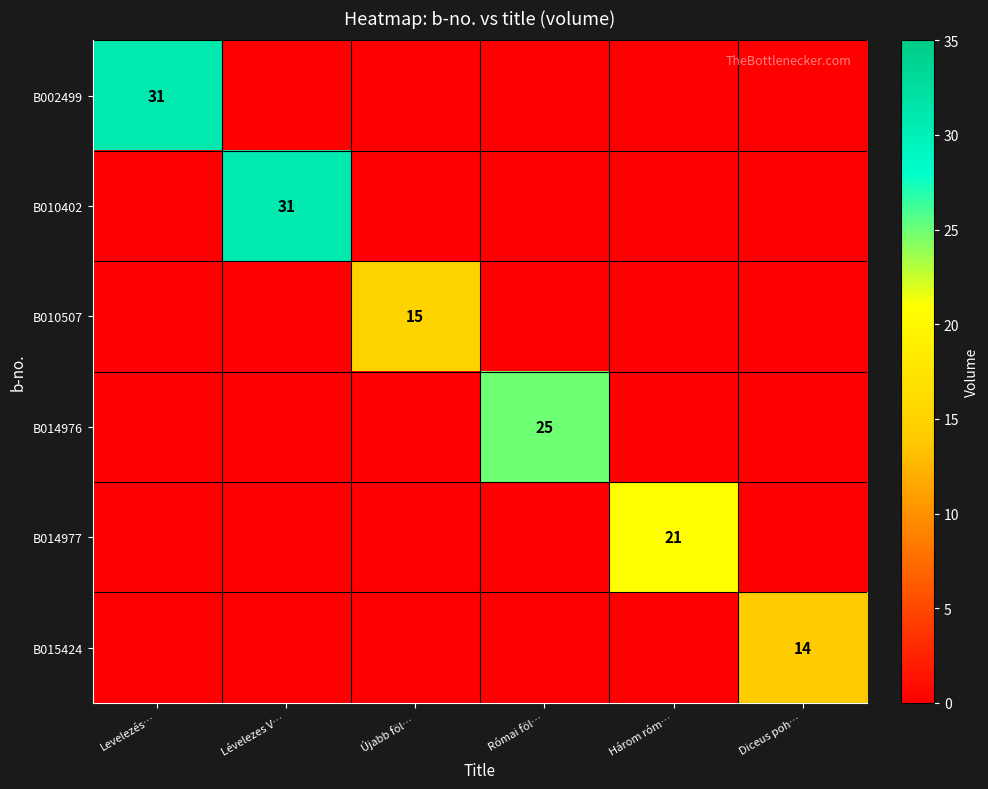

The value of B014976 at Római föl… is 40.2. True or false?

False